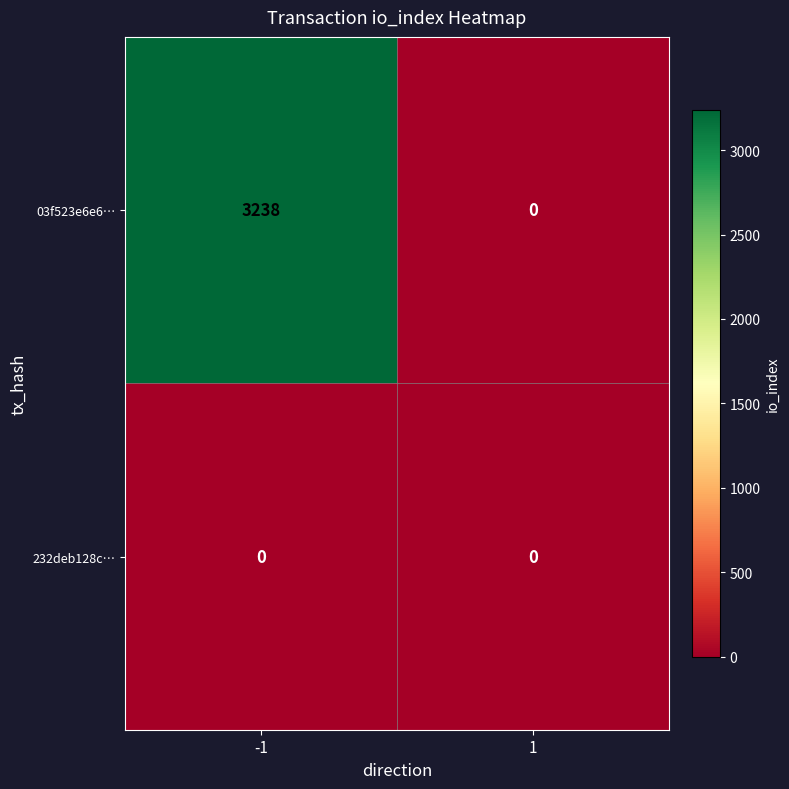

The 03f523e6e6… series shows 3238 at -1. True or false?

True